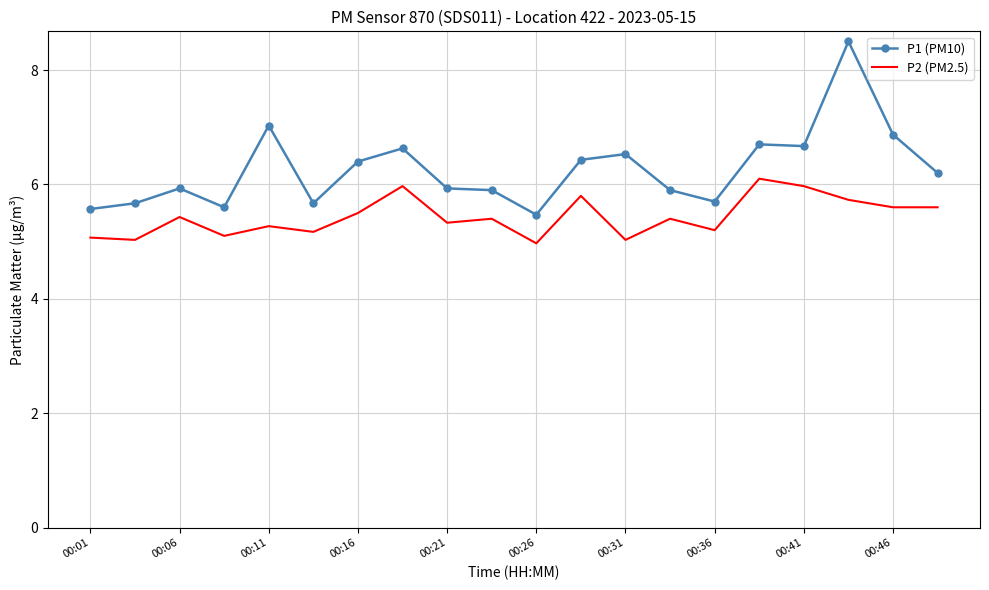

What is the highest value of the P1 (PM10) series?

8.5